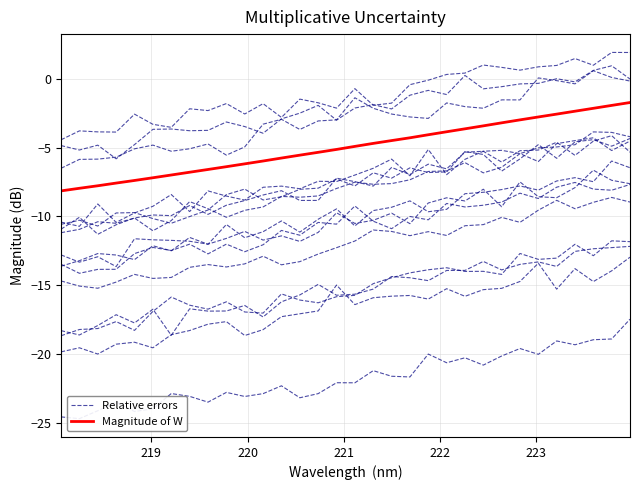

What is the maximum value for Magnitude of W?

-1.7